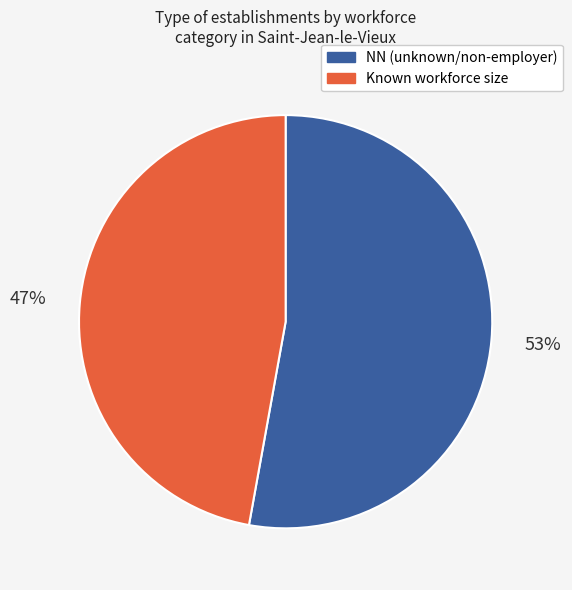

What is the smallest slice in the pie chart?

Known workforce size